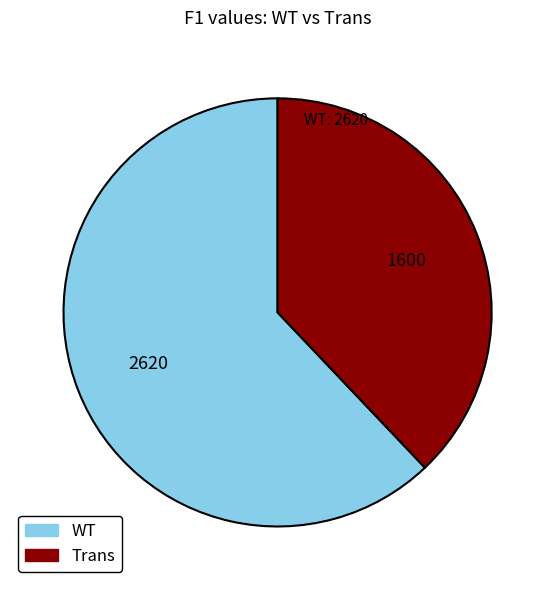

Rank the categories by value from lowest to highest.

Trans, WT